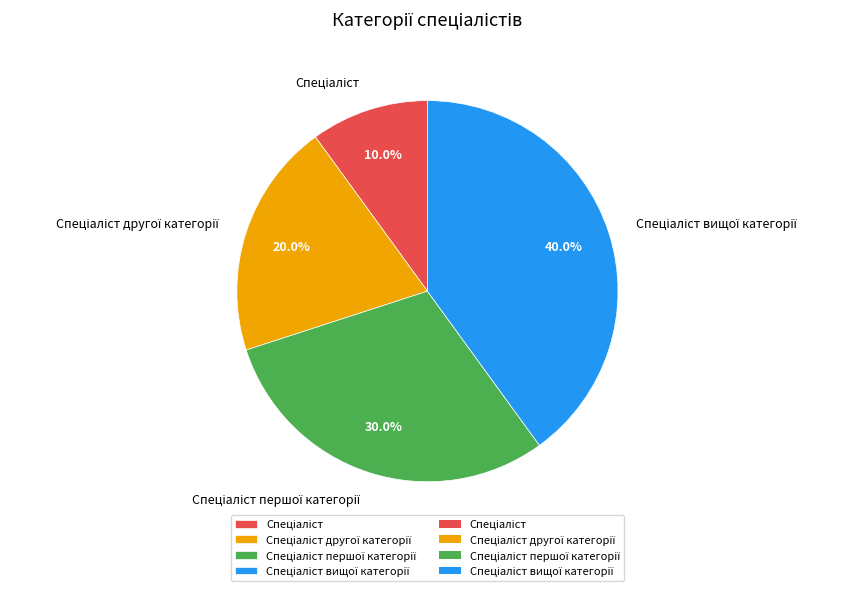

Is there a majority slice in this chart?

No